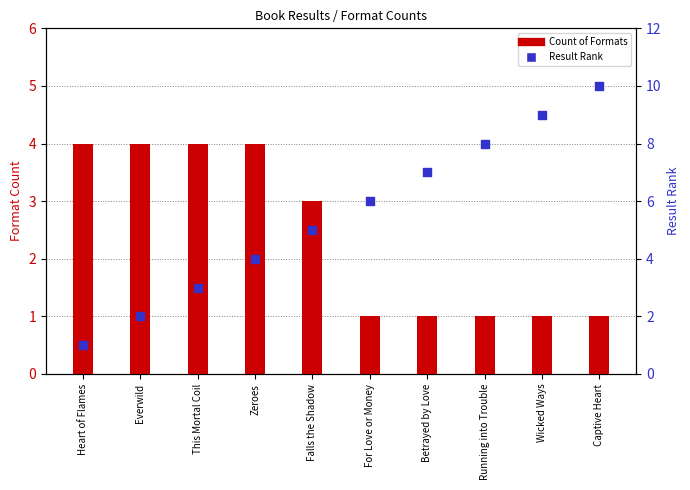

At how many categories does at least one series exceed 6?

4